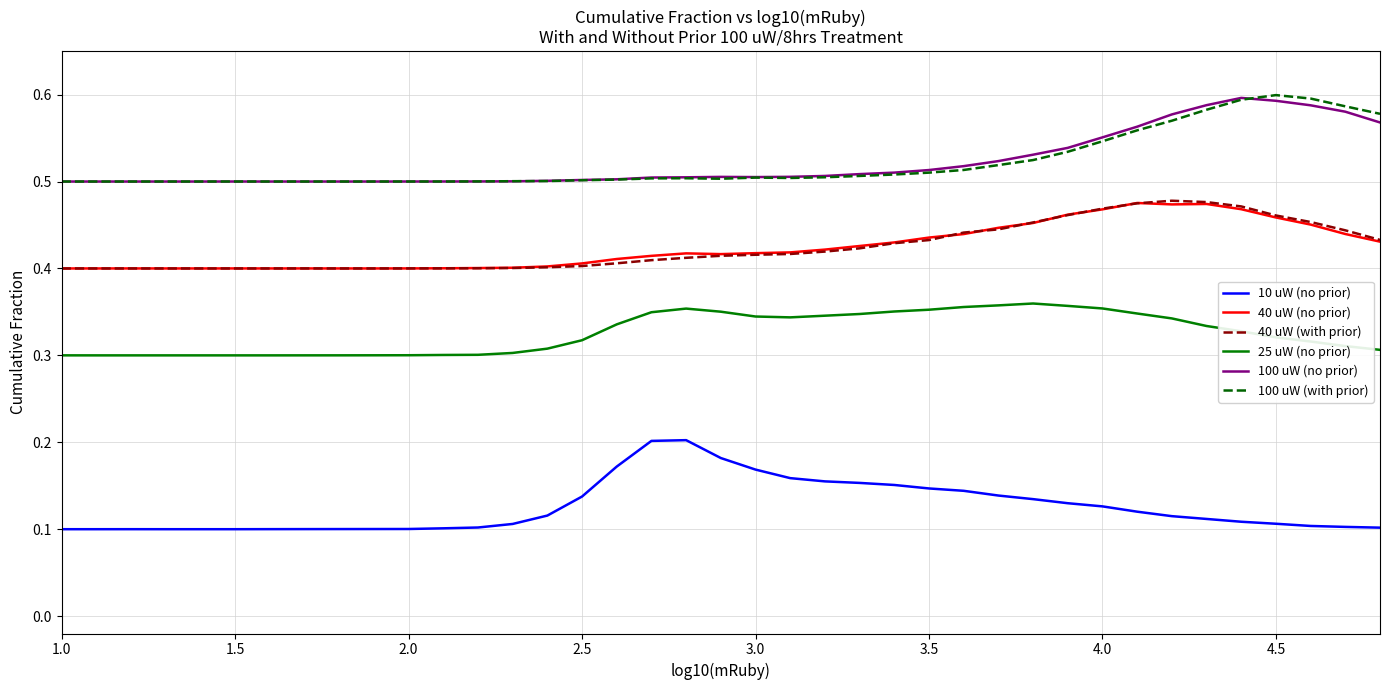

True or false: 40 uW (with prior) and 100 uW (no prior) cross at least once.

False